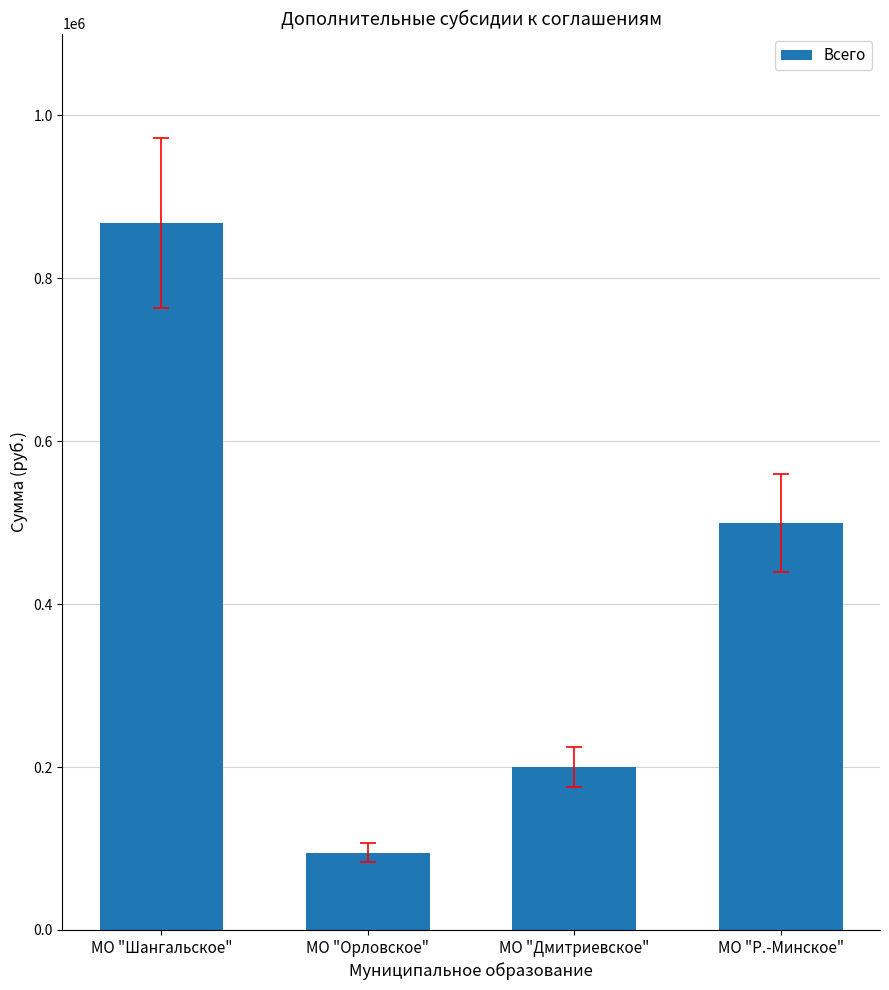

Which category has the lowest value across all series?

МО "Орловское"